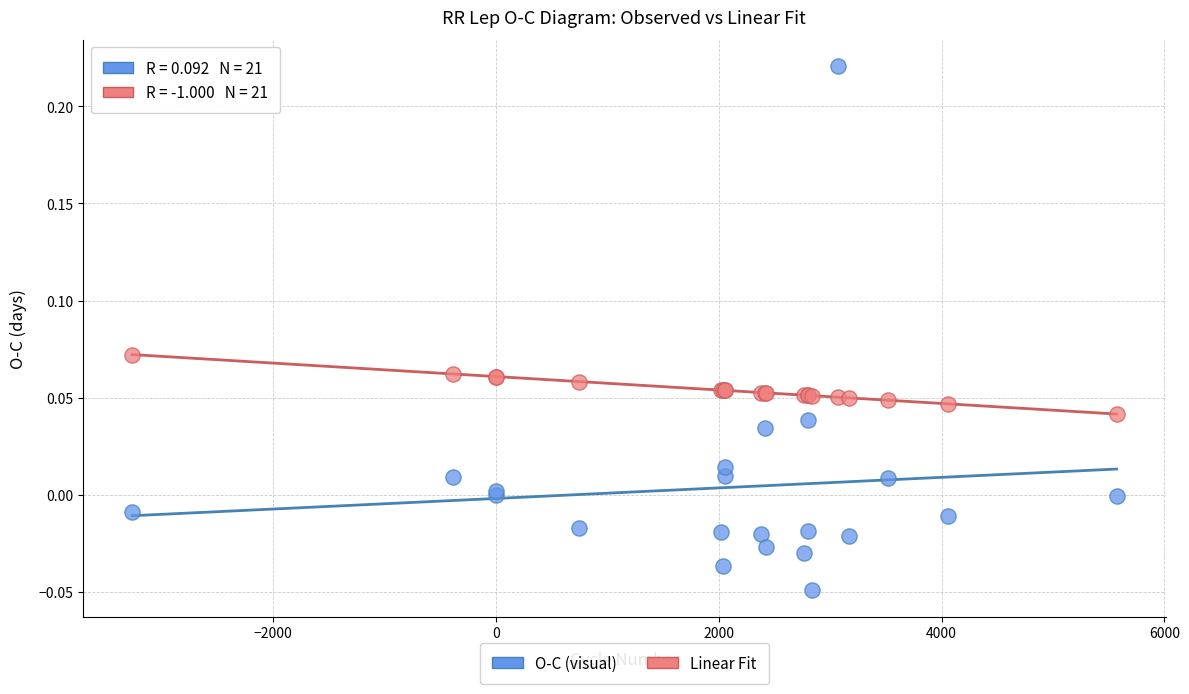

Which series reaches the maximum Y coordinate?

O-C (visual)